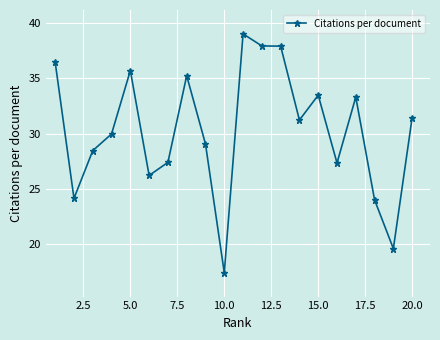

What is the value of the 6th point from the left?

26.2